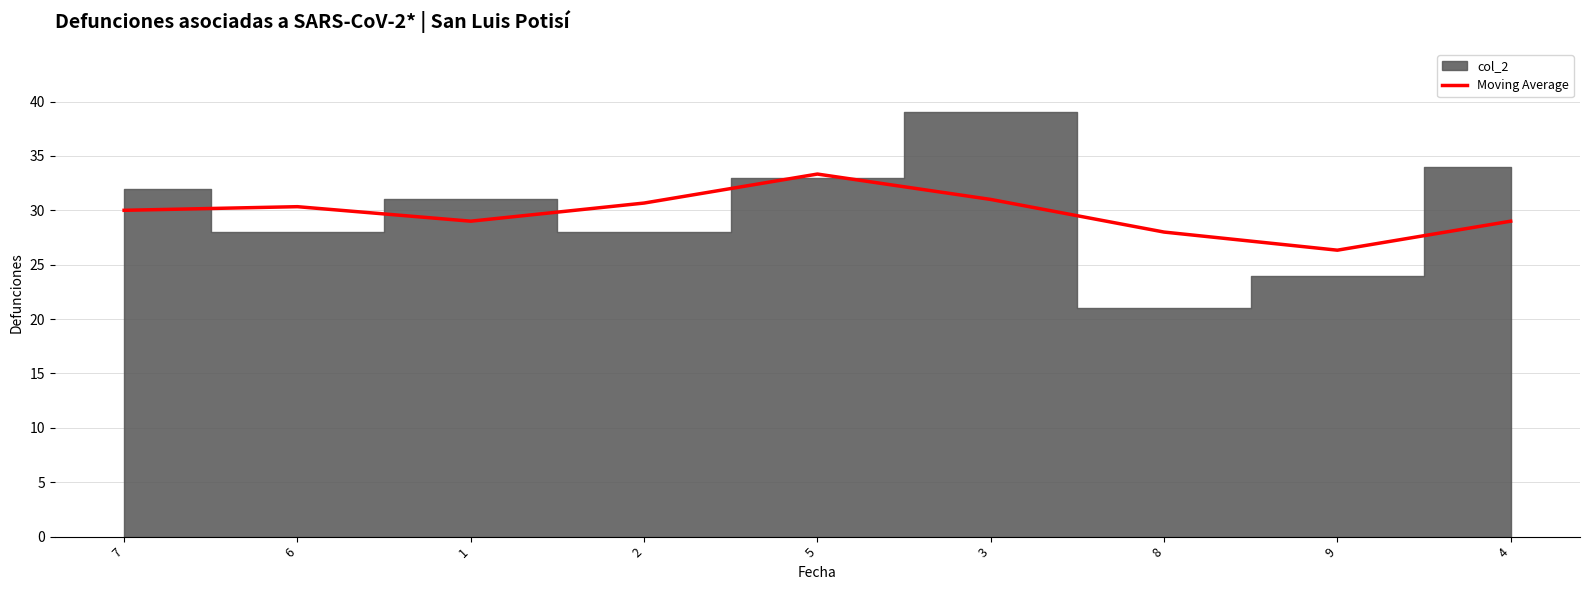

What is the value of the 5th point from the left?

33.3